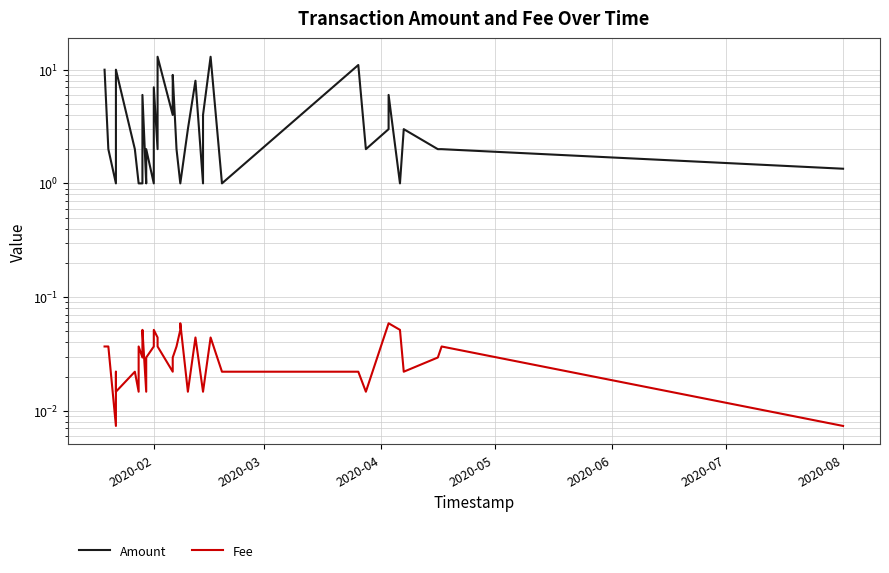

Which category has the lowest value in the Amount series?

2020-04